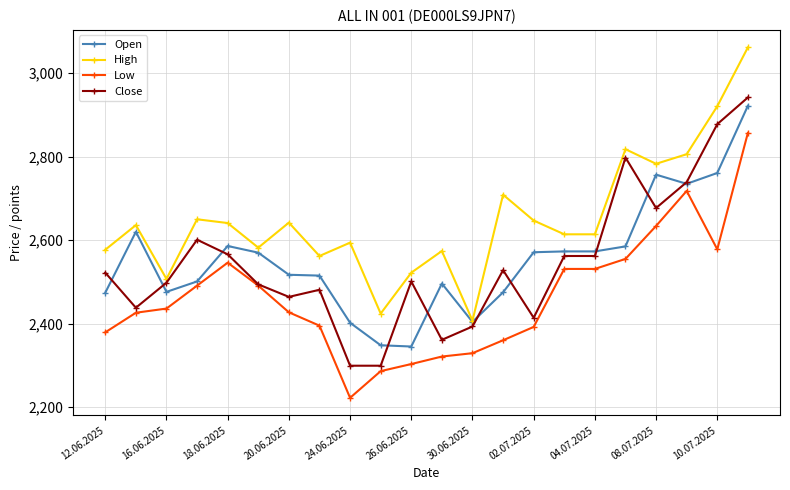

How many lines are shown in the chart?

4